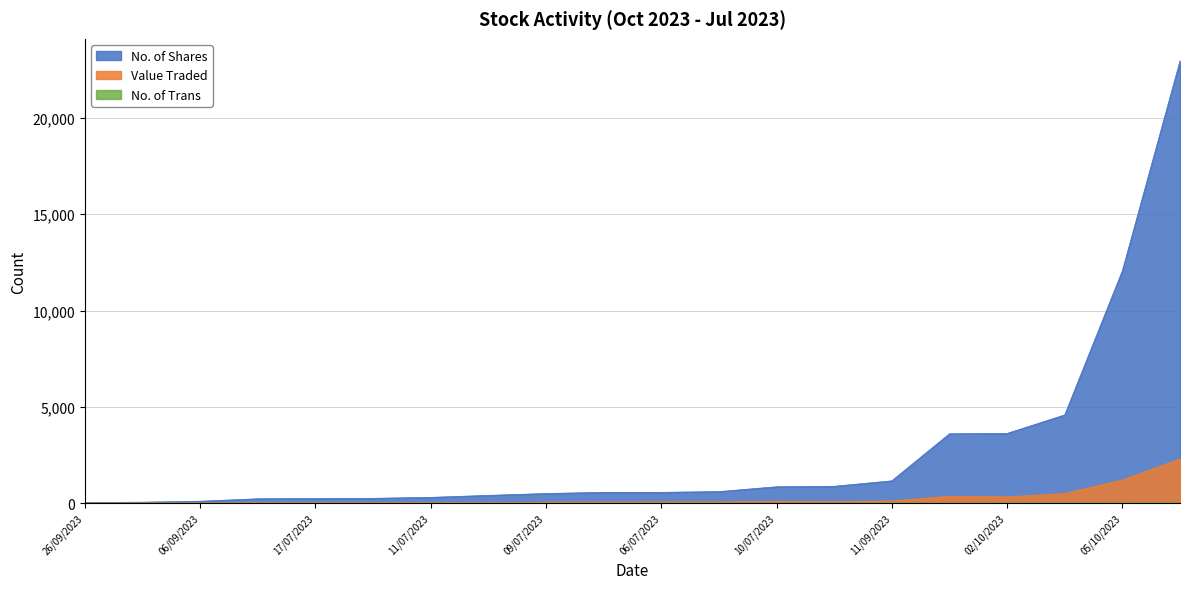

What is the total value across all series at 10/07/2023?

946